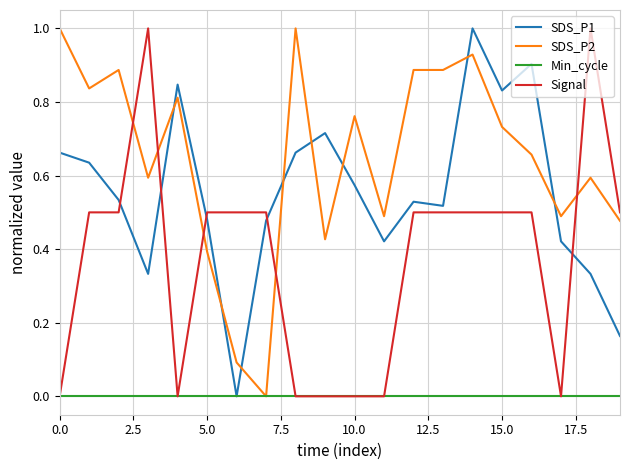

Which series has the largest total across all categories?

SDS_P2